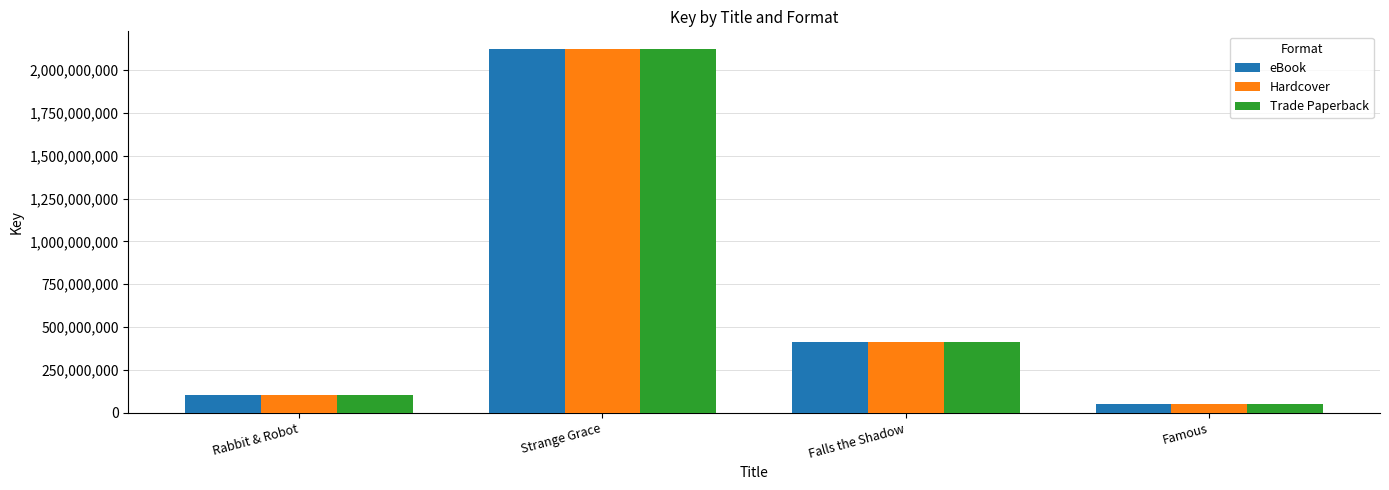

What is the label of the 1st bar from the left?

Rabbit & Robot